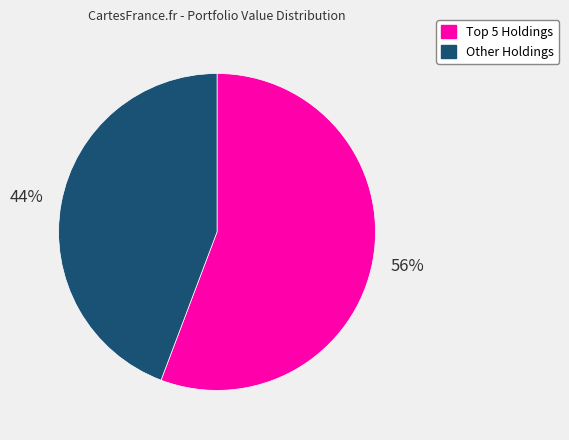

To the nearest percent, what is the average slice percentage?

50%